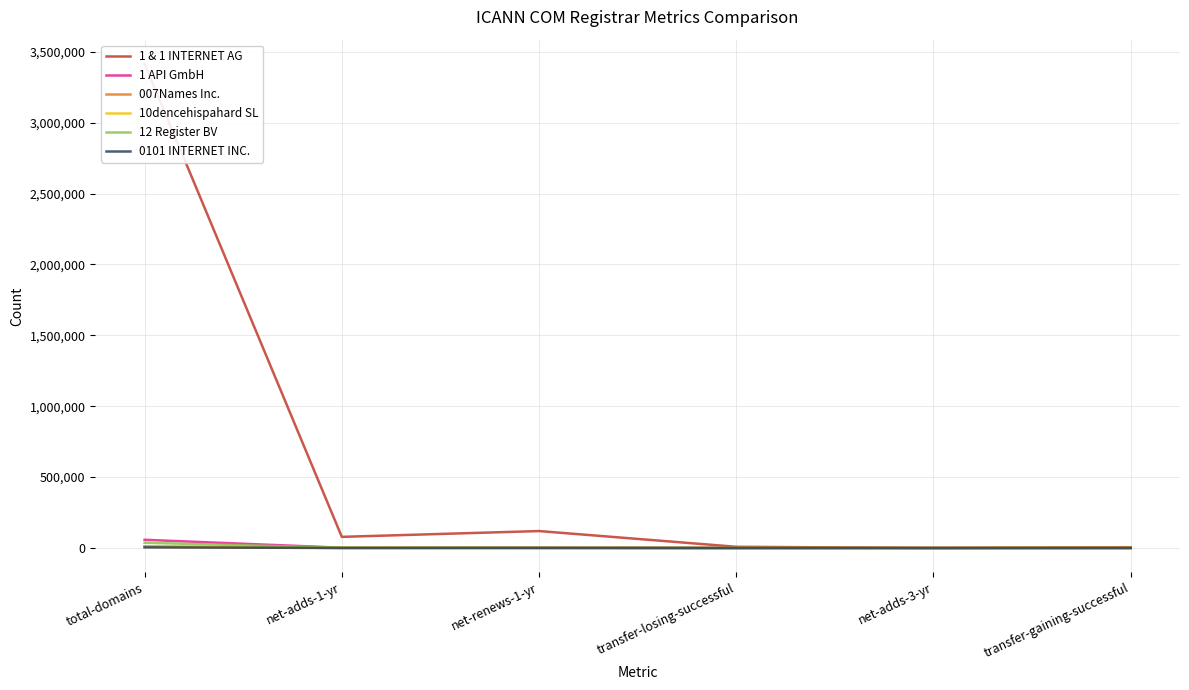

What is the approximate value of 0101 INTERNET INC. at transfer-losing-successful, to the nearest 50?

50